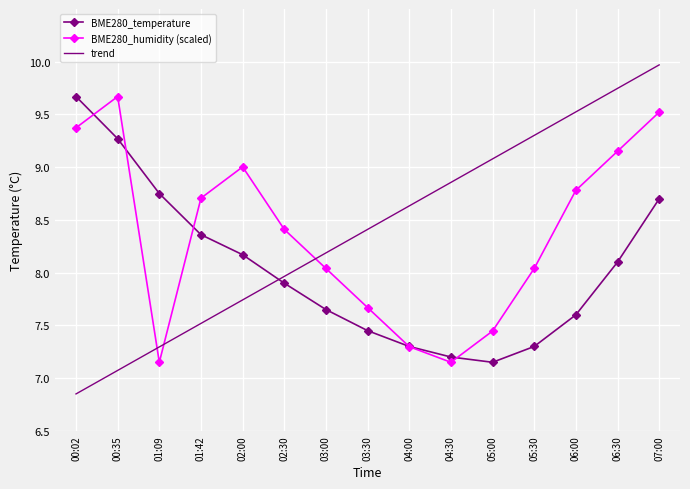

How many intersections are there between BME280_temperature and trend?

1